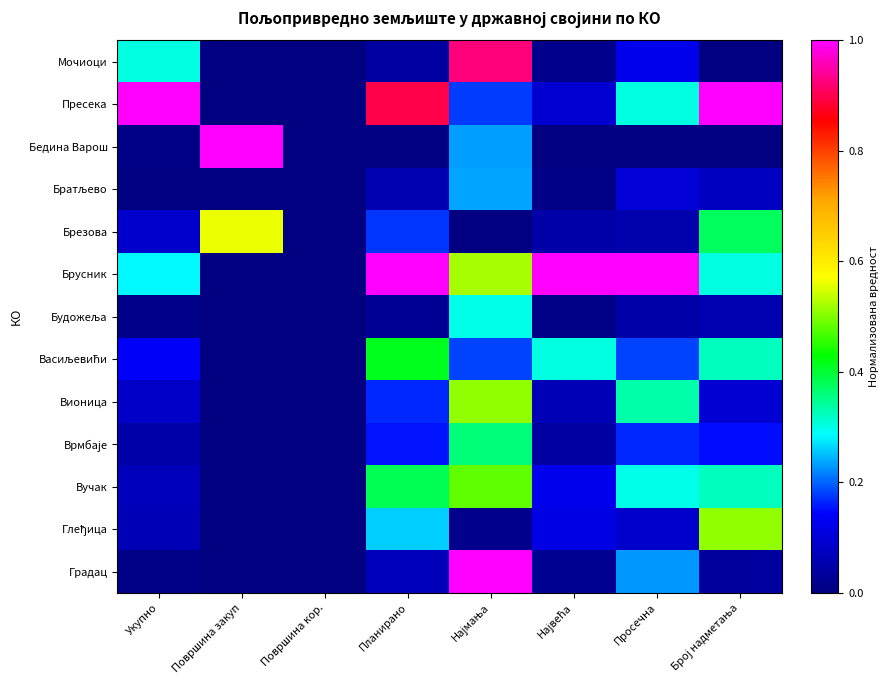

Between Највећа and Најмања, which is larger?

Најмања